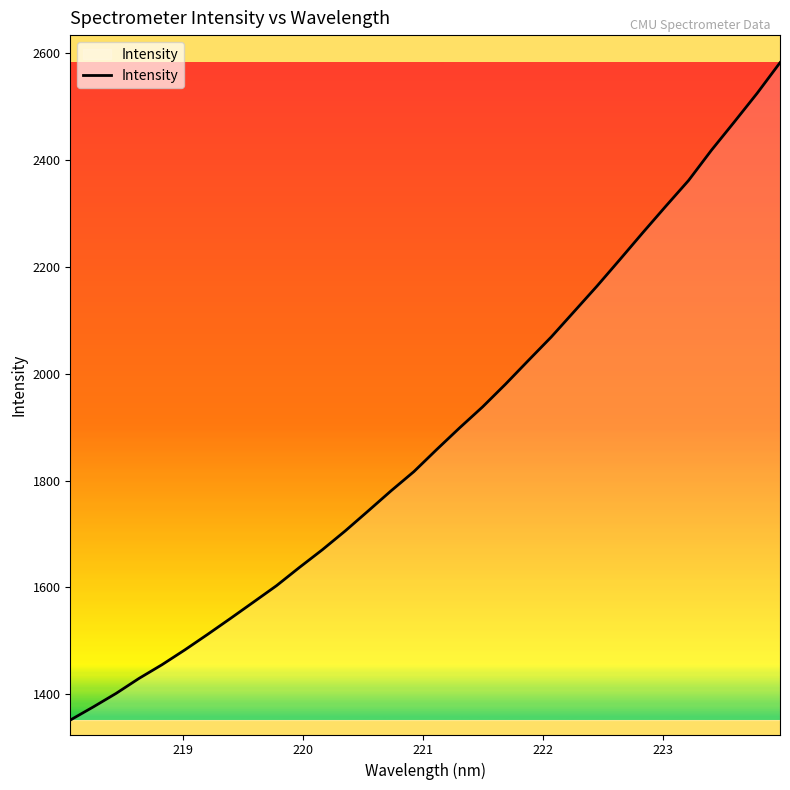

What is the difference between the maximum and minimum values?

1231.6